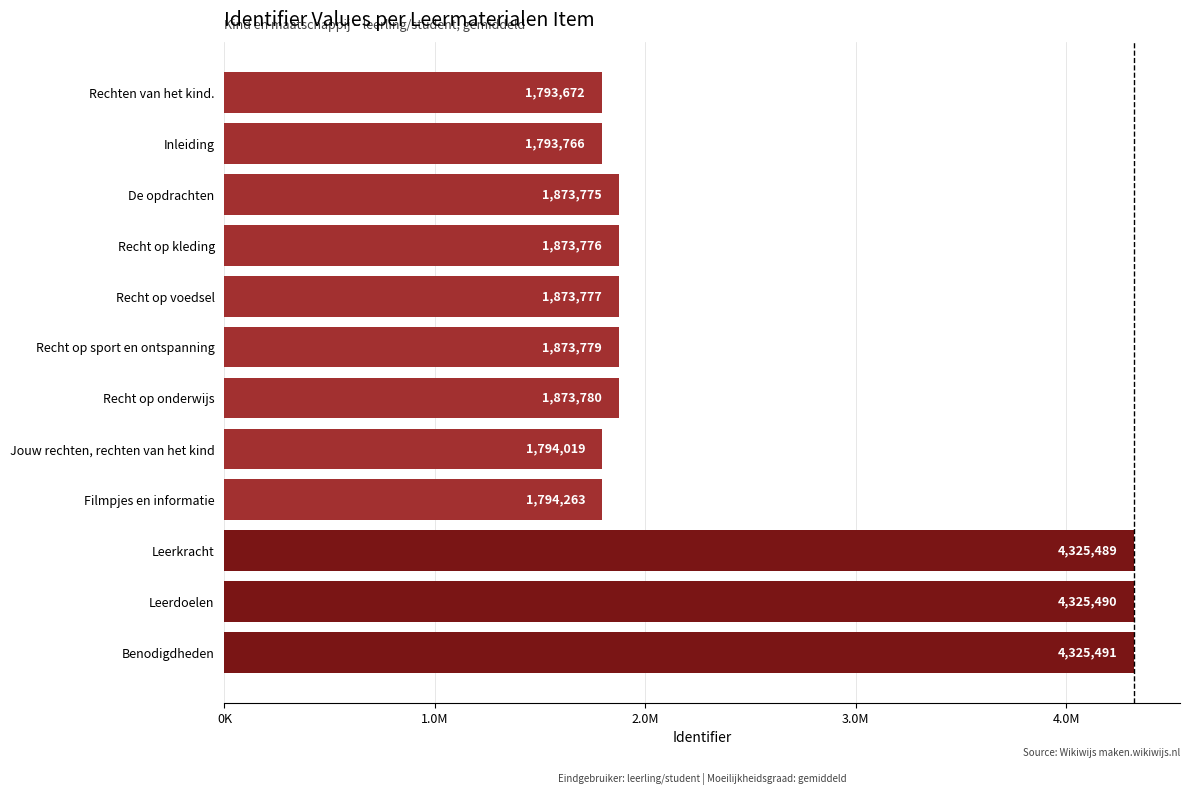

What is the difference between the maximum and minimum values?

2531819